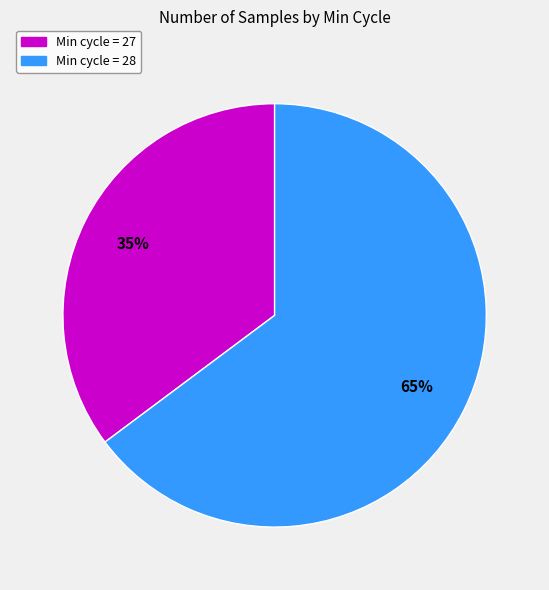

What percentage is the Min cycle = 27 slice, to the nearest percent?

35%